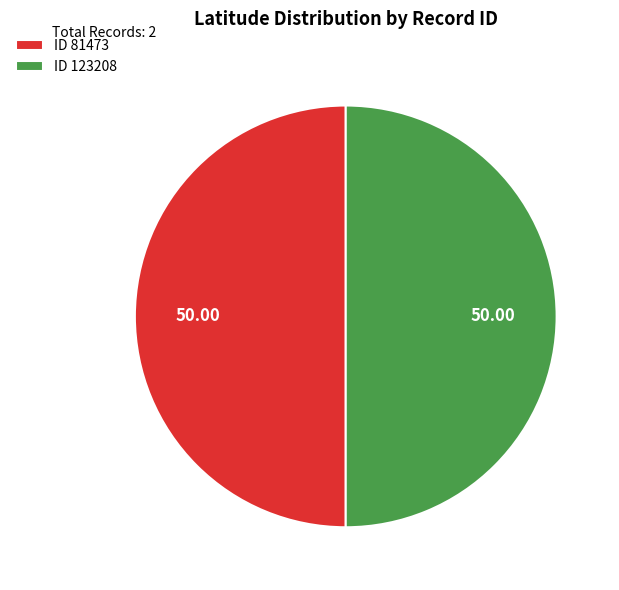

What is the ratio of the value at ID 81473 to the value at ID 123208?

1.0